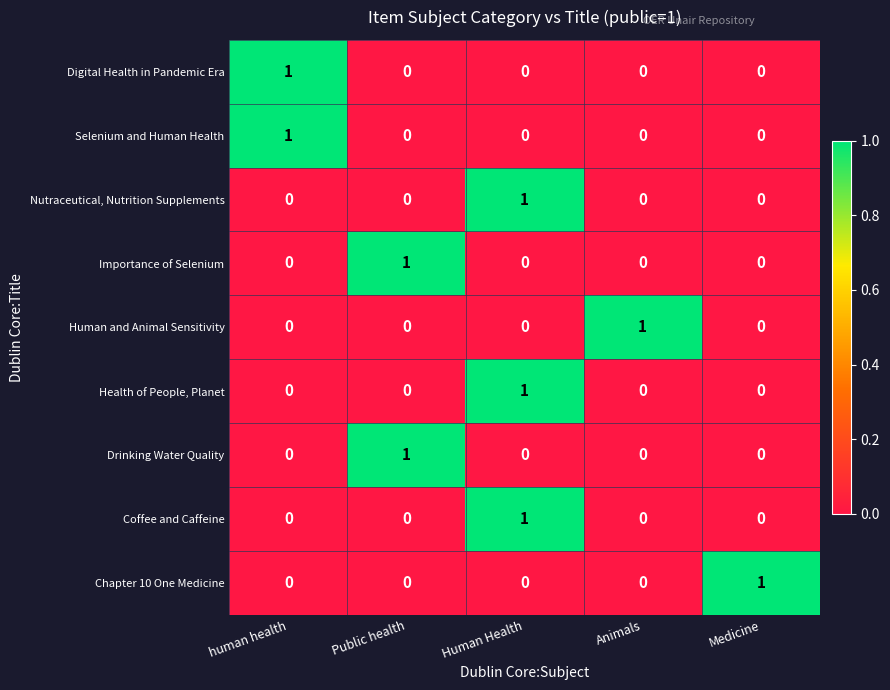

At which category is the sum across all series the highest?

Human Health